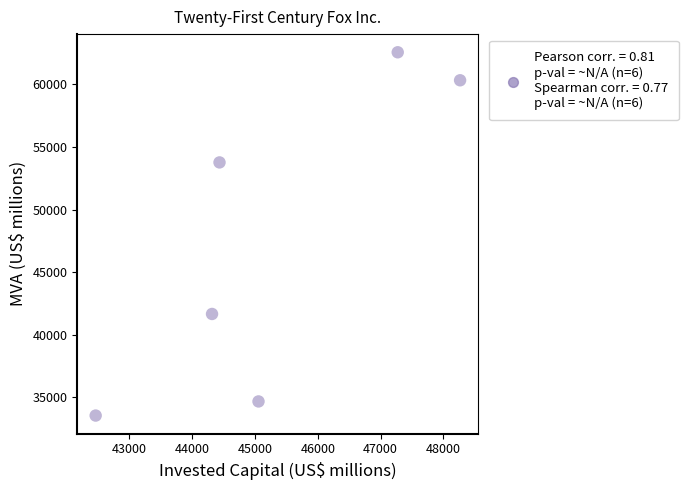

What Y value in the scatter plot is closest to 48049?

53766